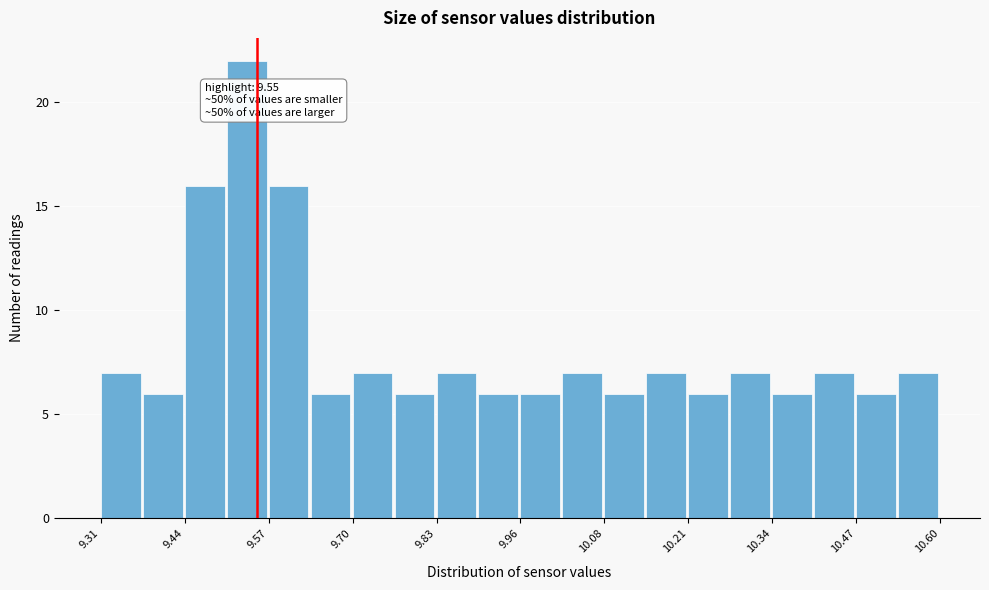

Around what value on the x-axis is the tallest bar? Give the approximate position of its centre, as read against the axis.

9.54